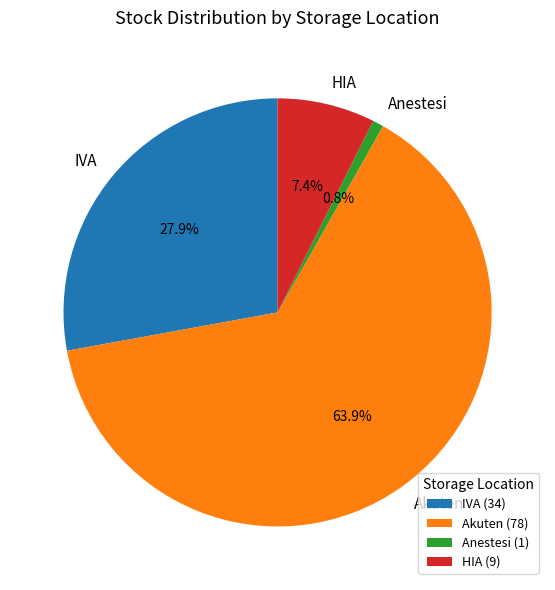

Combined, do Anestesi and Akuten account for over 50%?

Yes